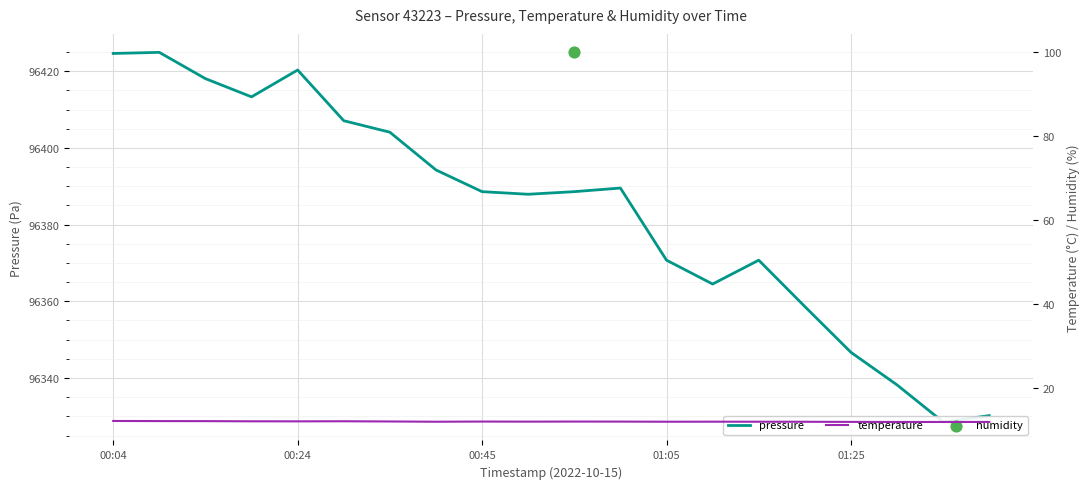

At how many categories does at least one series exceed 79582?

20